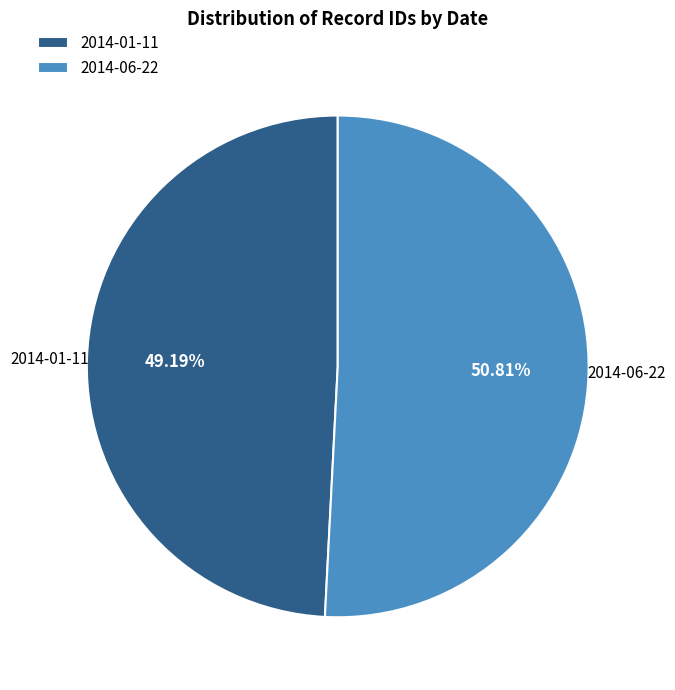

What percentage do 2014-06-22 and 2014-01-11 together represent?

100.0%